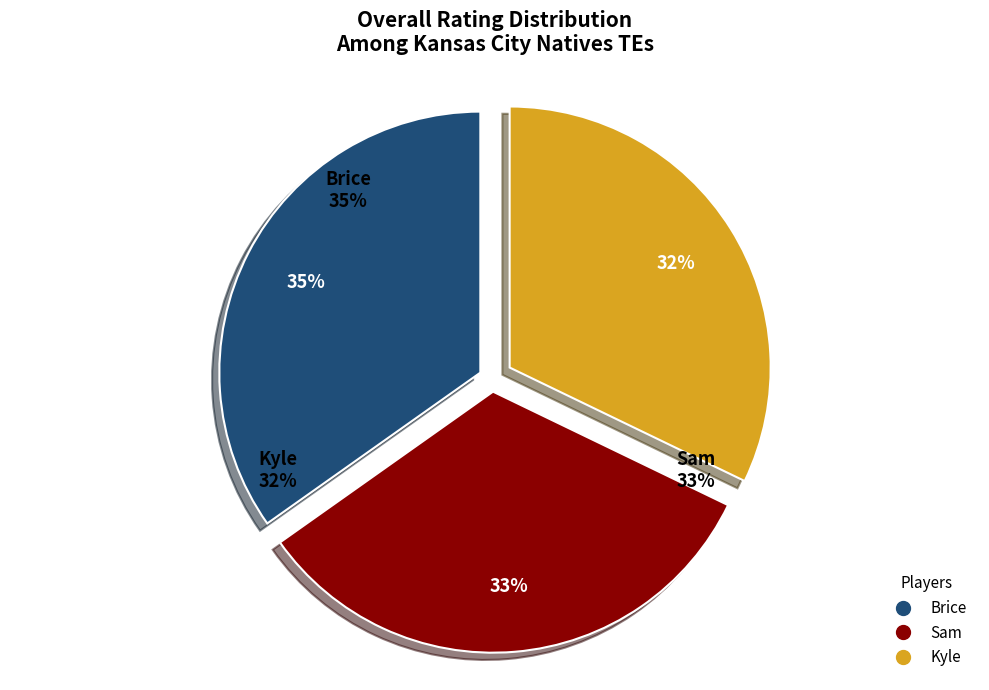

Rank the categories by value from highest to lowest.

Brice, Sam, Kyle